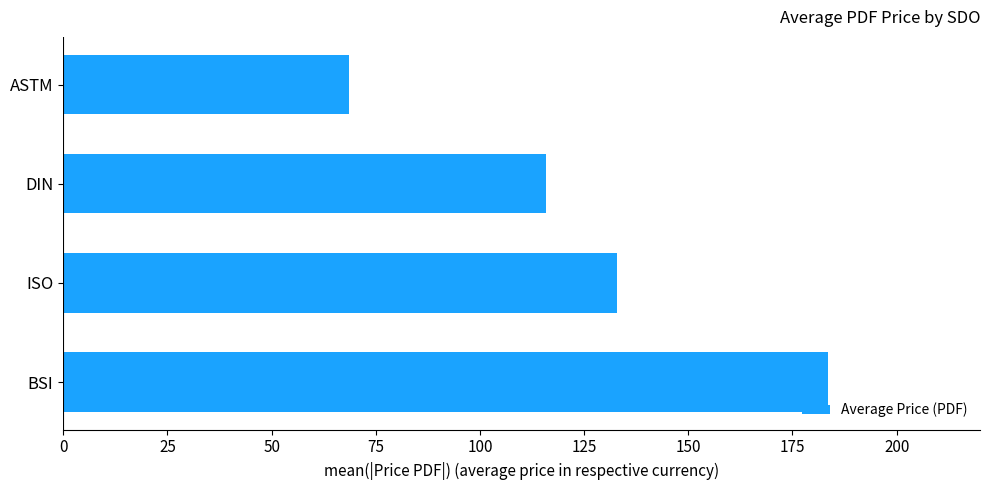

Reading bottom to top, list all the values displayed in this chart.

BSI=183.5	ISO=132.8	DIN=115.9	ASTM=68.5